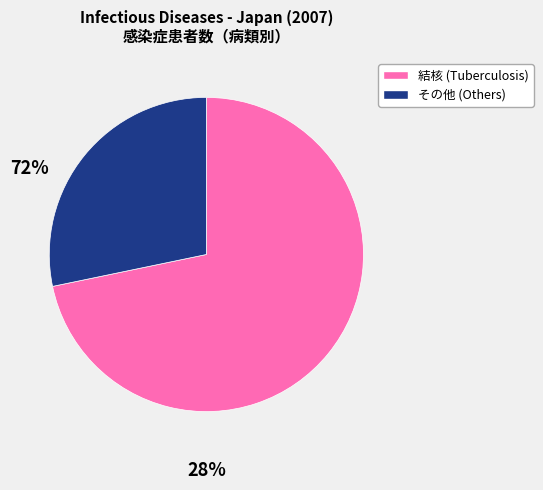

Is there a majority slice in this chart?

Yes